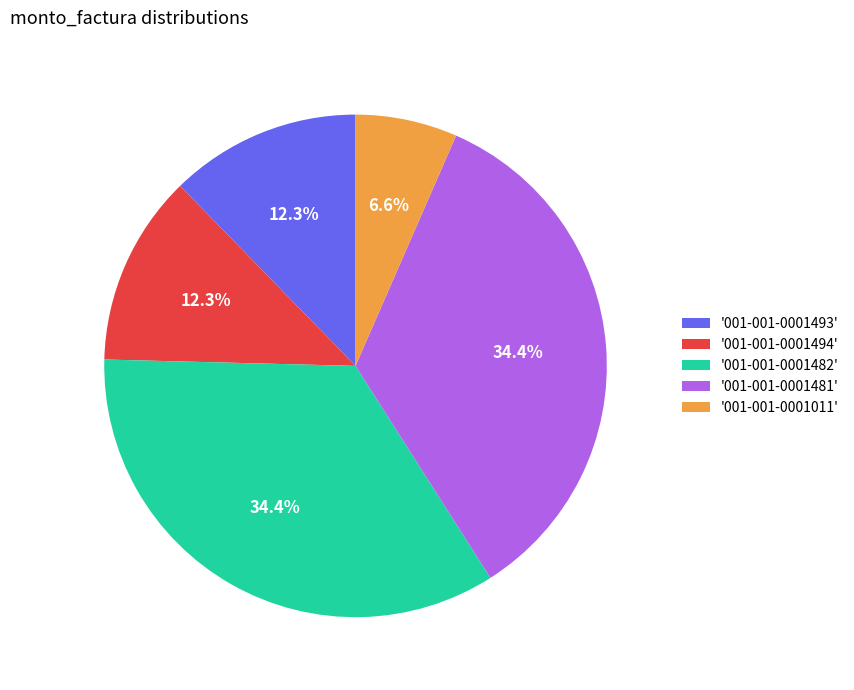

Is the sum of '001-001-0001494' and '001-001-0001481' greater than half?

No